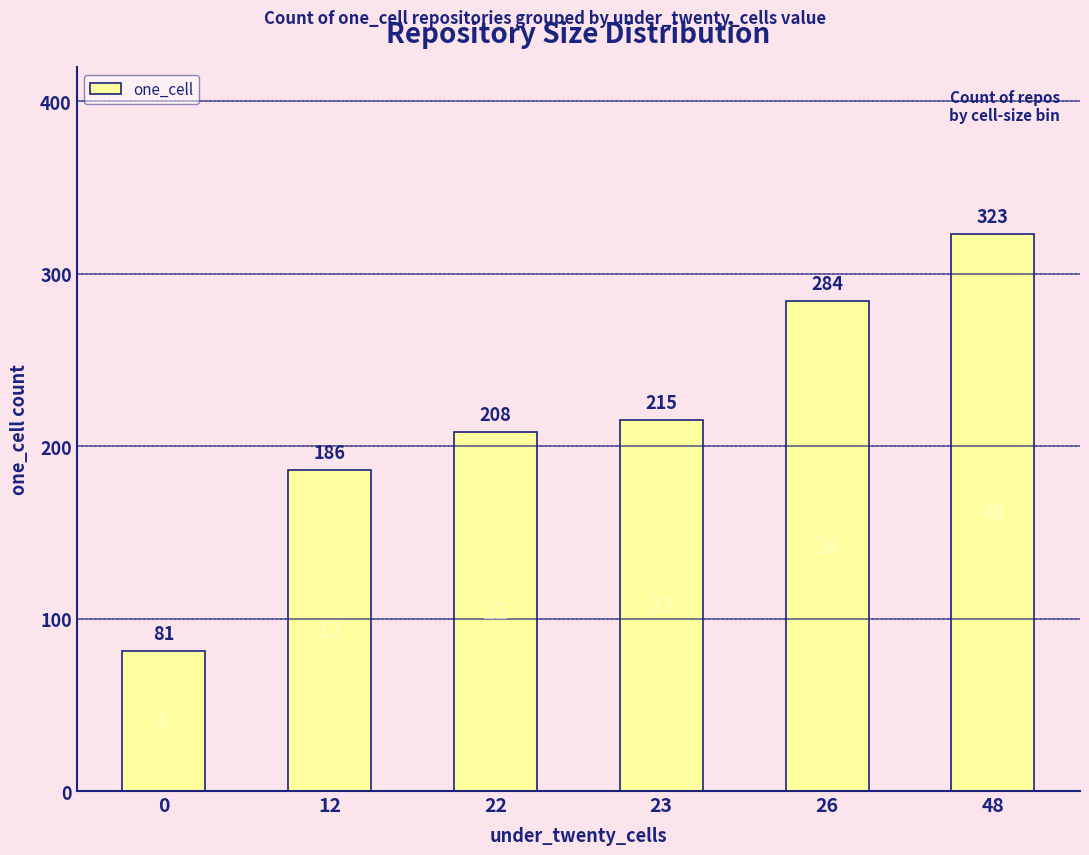

Does the chart contain any negative values?

No